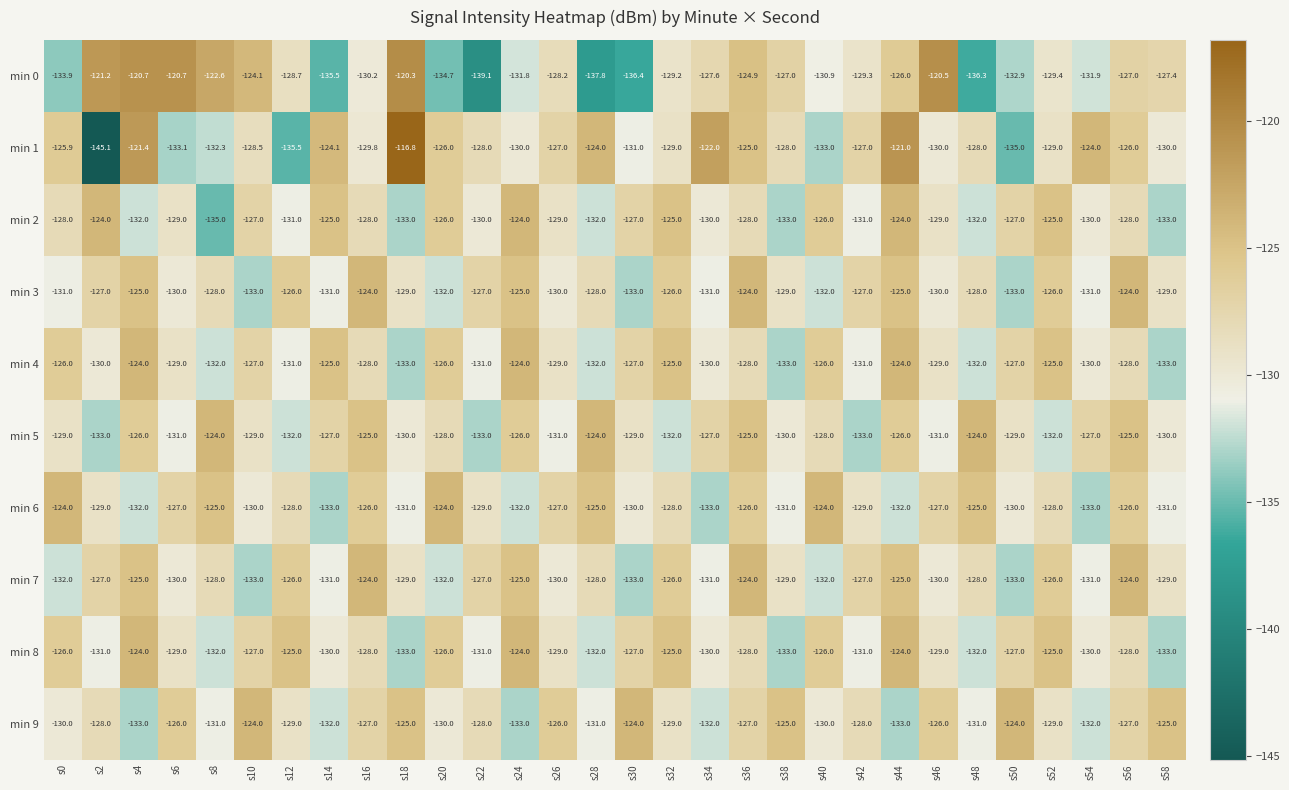

What is the total value across all series at s50?

-1297.9